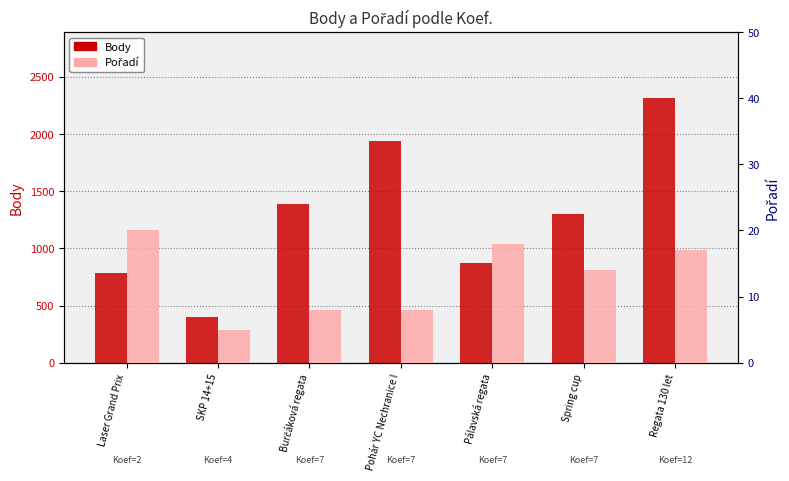

What is the label of the 4th bar from the right?

Pohár YC Nechranice I